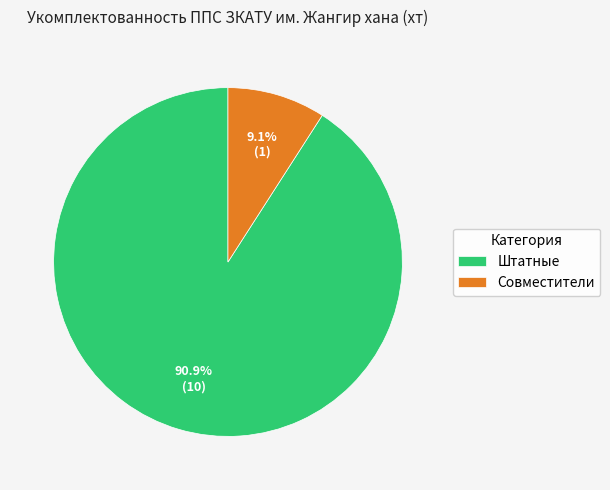

To the nearest percent, what portion does Штатные represent?

91%